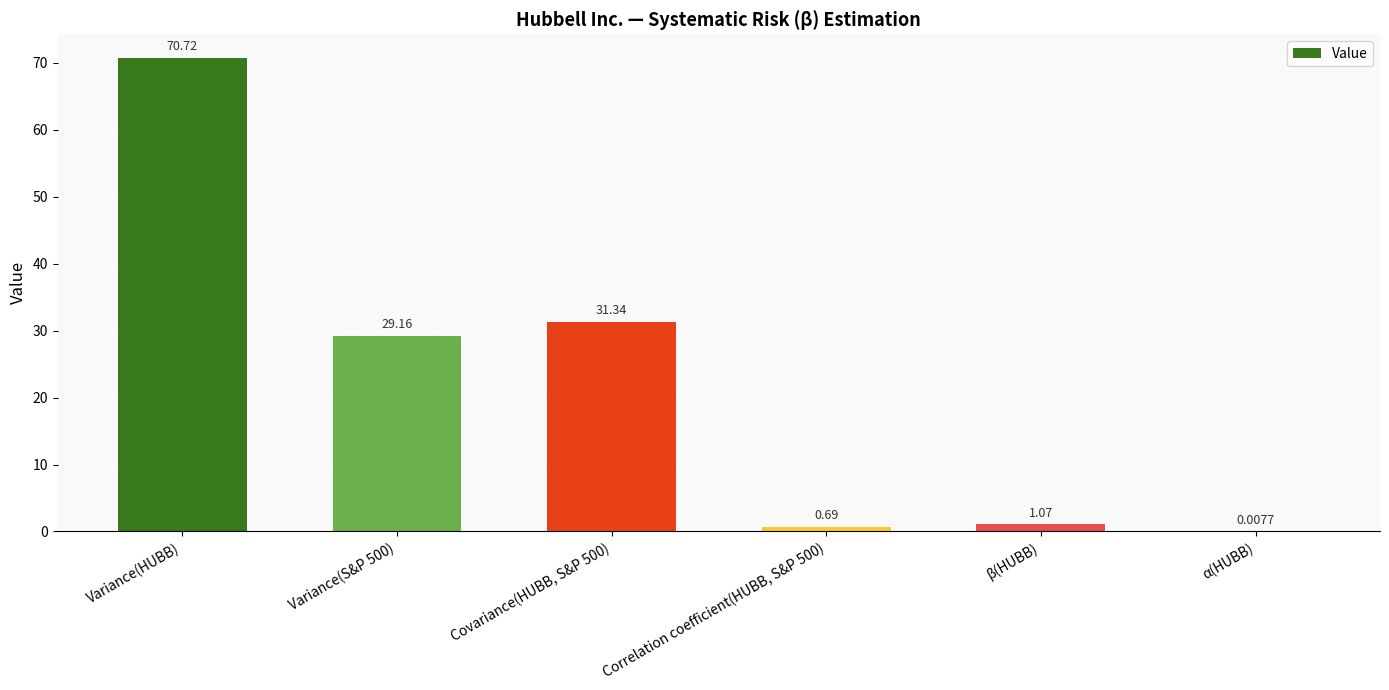

How many data points does each series have?

6